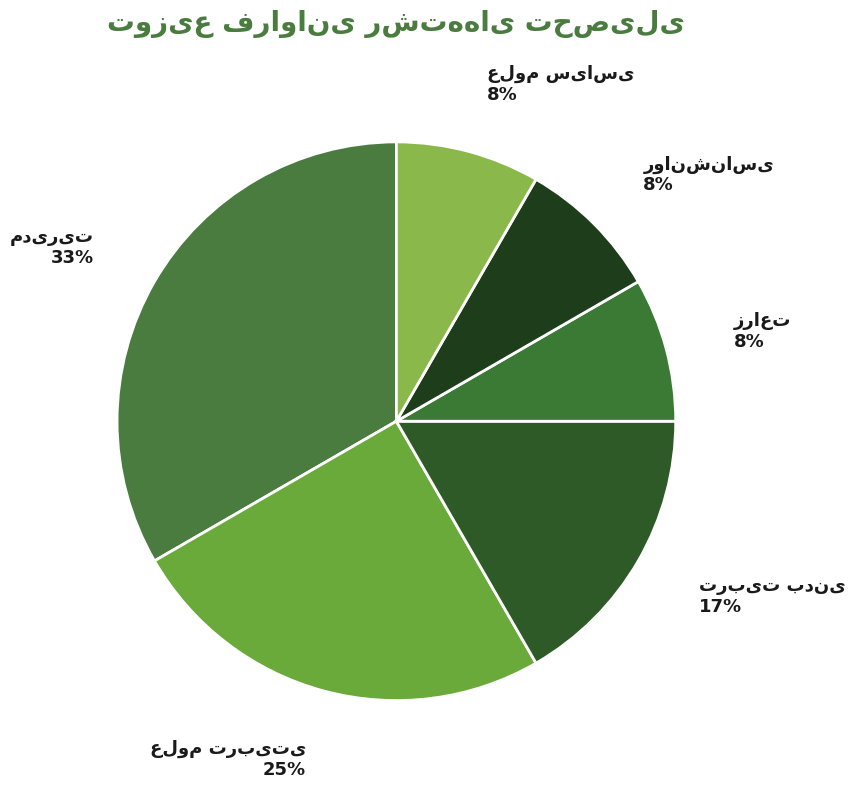

How many slices are in this pie chart?

6